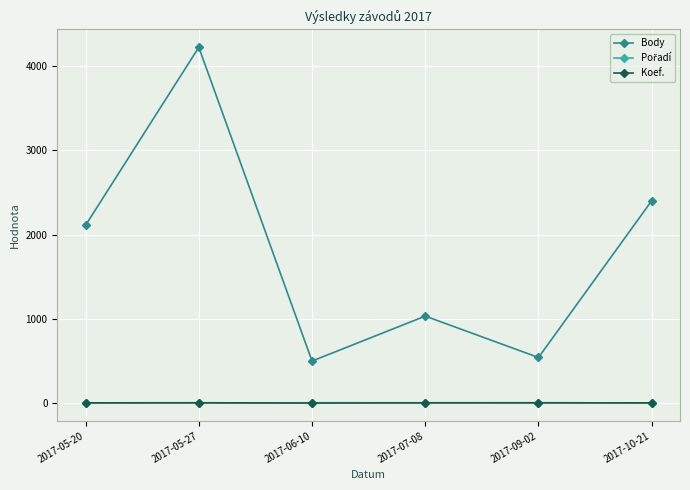

Which category has the highest value across all series?

2017-05-27